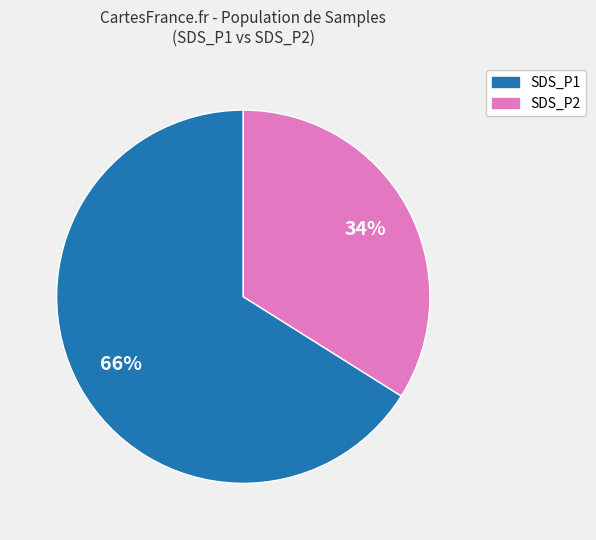

What is the ratio of the value at SDS_P1 to the value at SDS_P2?

1.9